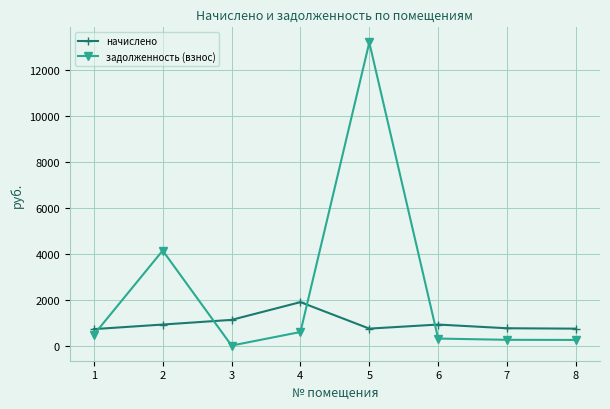

What is the difference between the second highest and minimum values in the задолженность (взнос) series?

4144.7